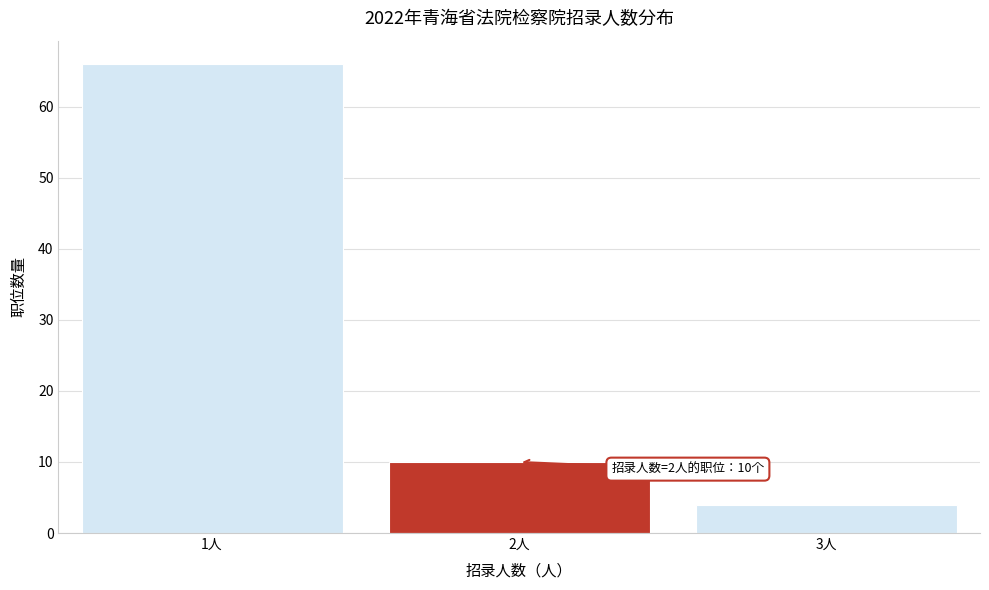

Over which range of the x-axis is the bar tallest?

0.5 to 1.5